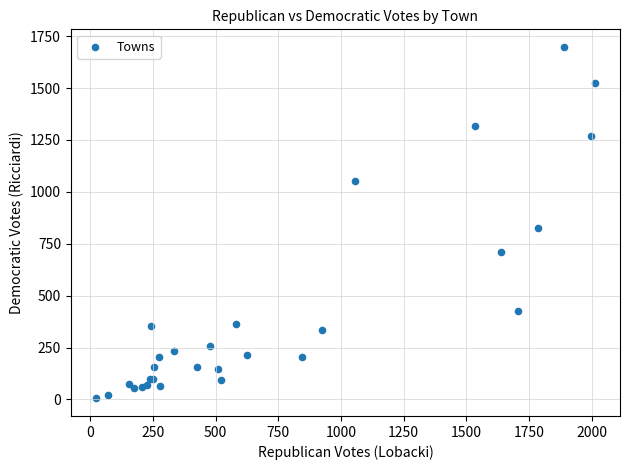

What Y value in the scatter plot is closest to 851?

828